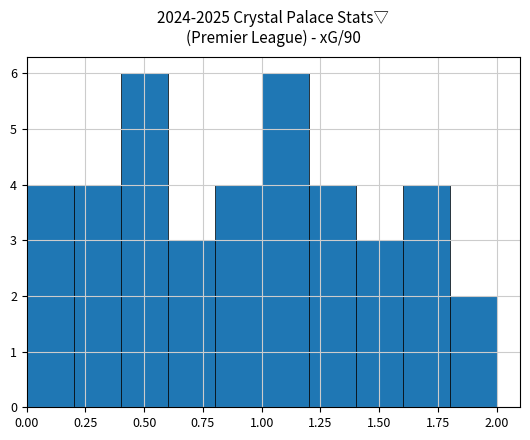

What is the height of the bar covering 1.0 to 1.2 on the x-axis? The values are not printed on the chart, so give them approximately, as read against the axis.

6